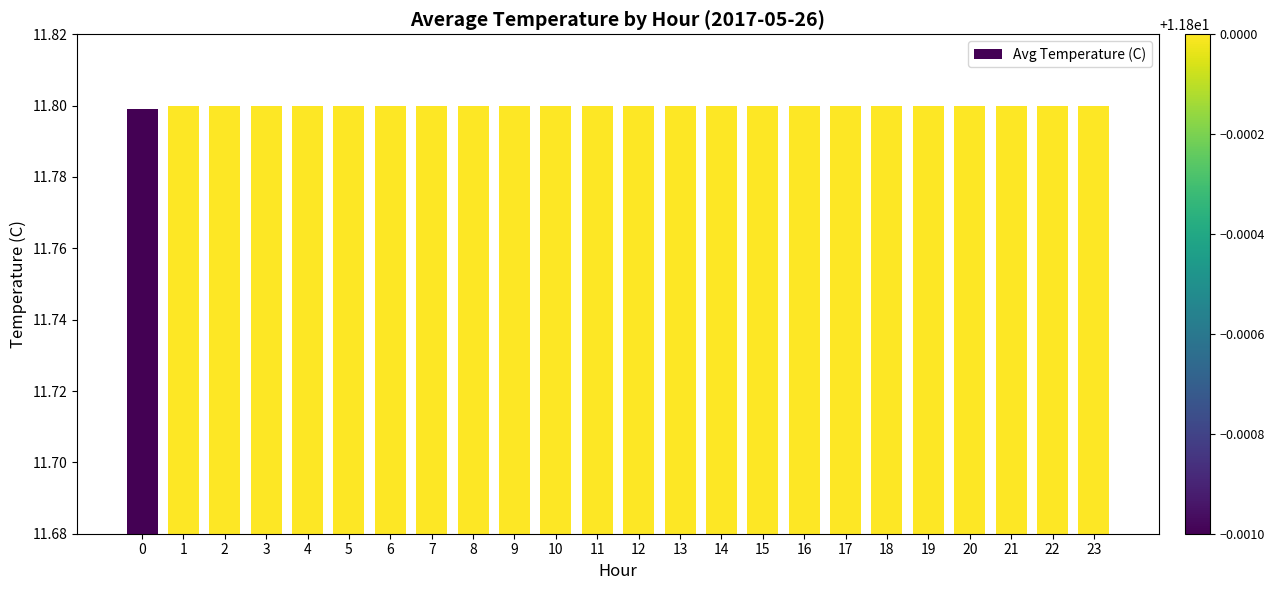

True or false: the data shows 11.8 at 16.

True